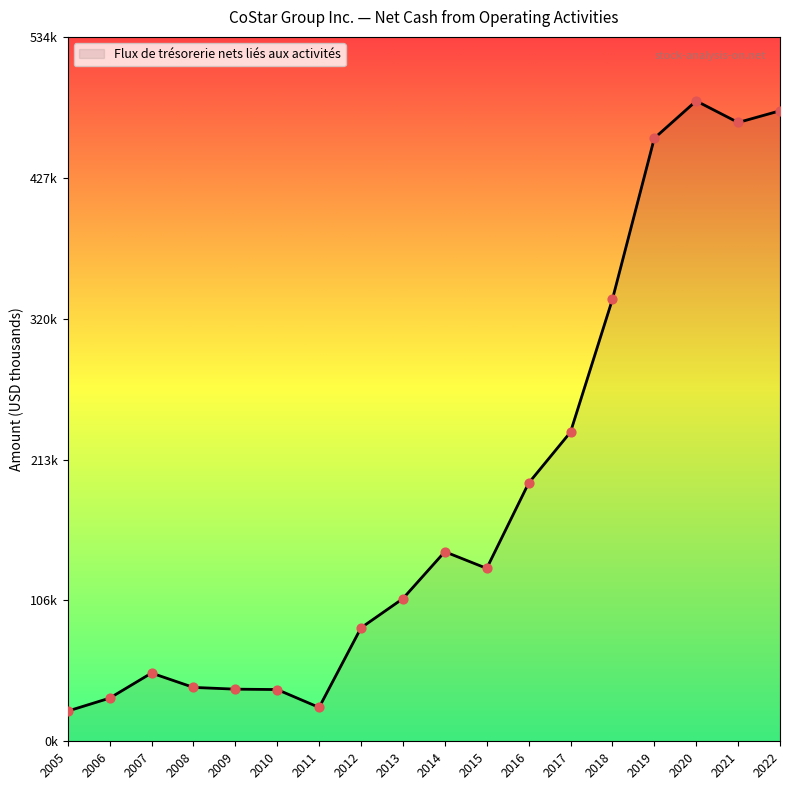

Is this an area chart (filled region under the line)?

Yes